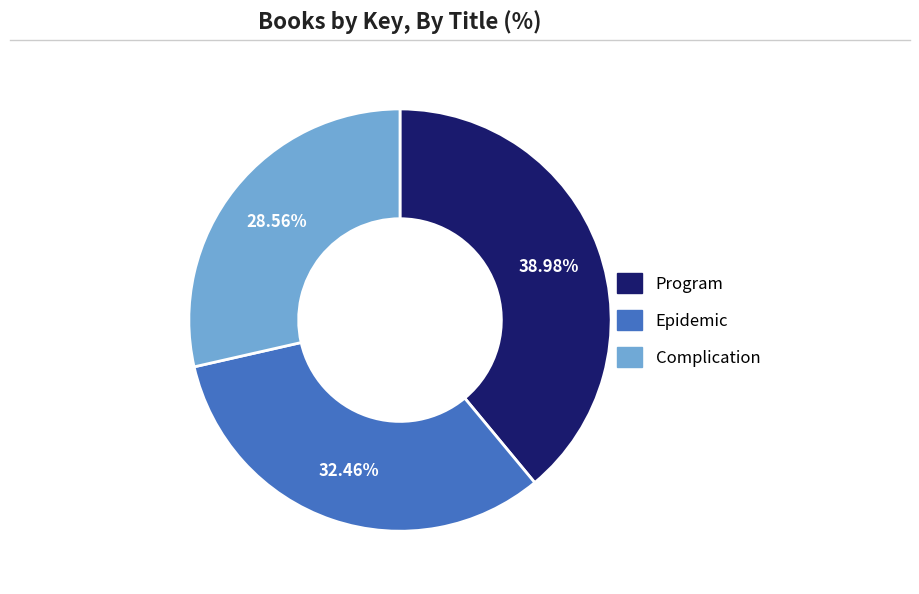

Approximately how many times larger is the value at Complication compared to Epidemic?

0.9